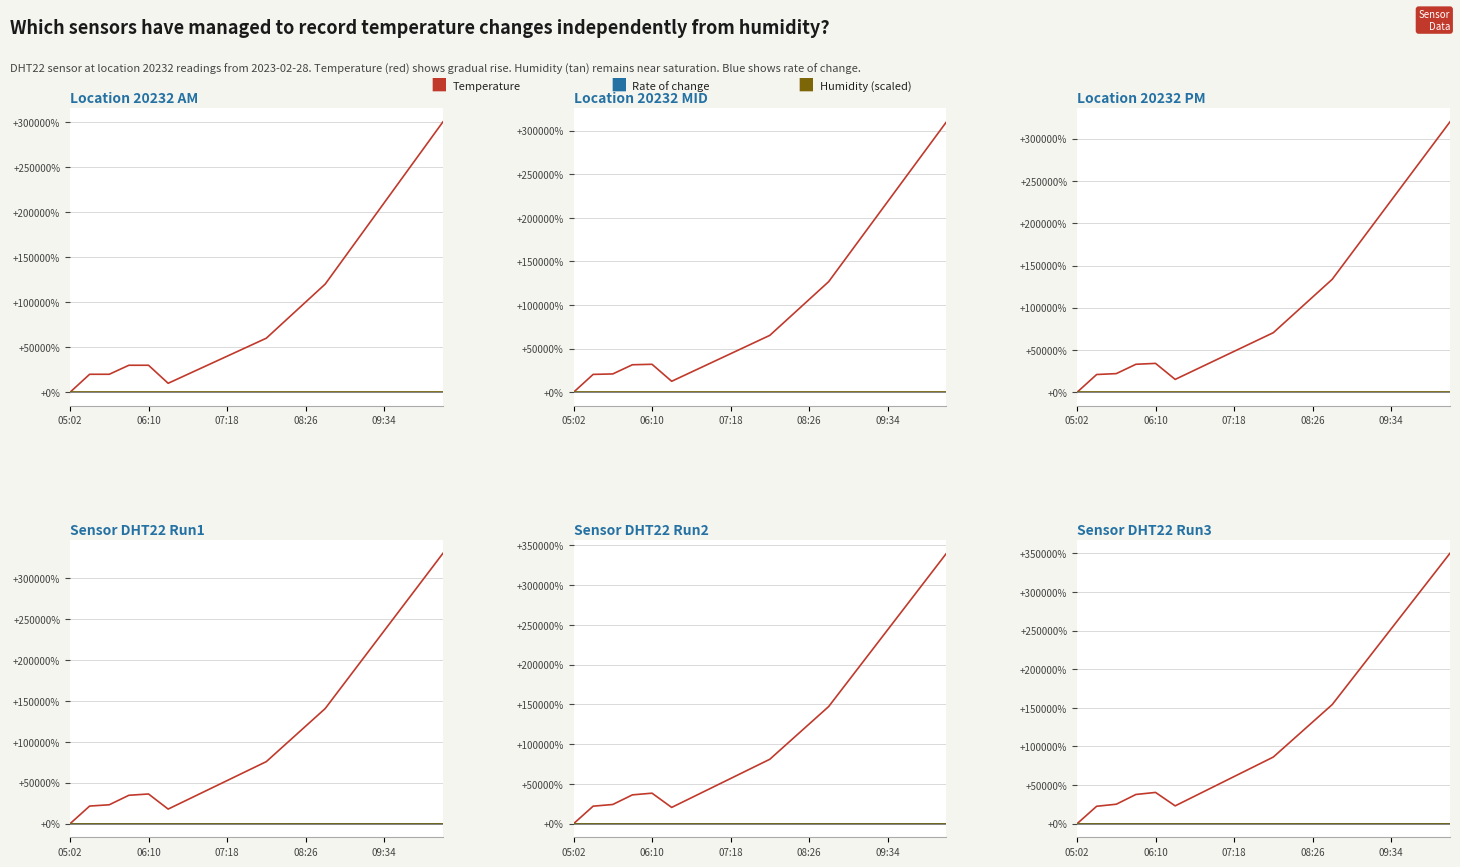

Is the value of Humidity (scaled) at 19 greater than the value of Temperature at 8?

No